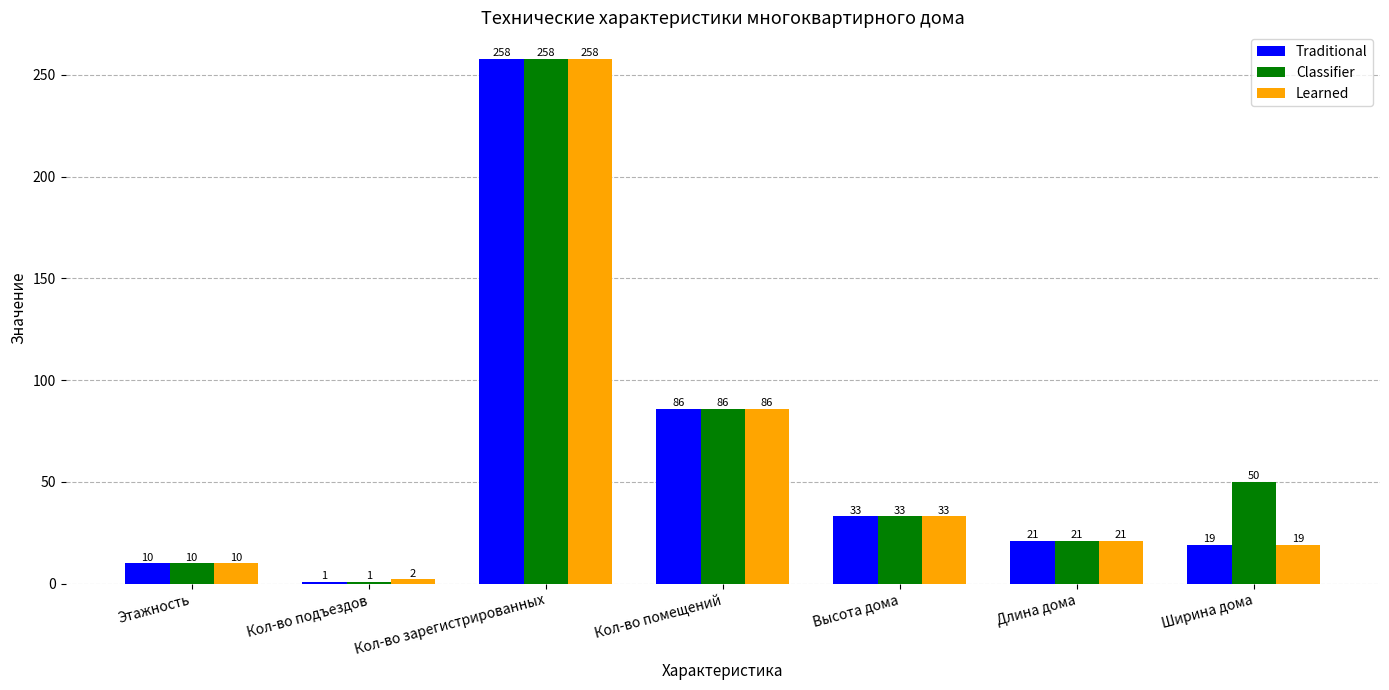

What is the minimum value for Learned?

2